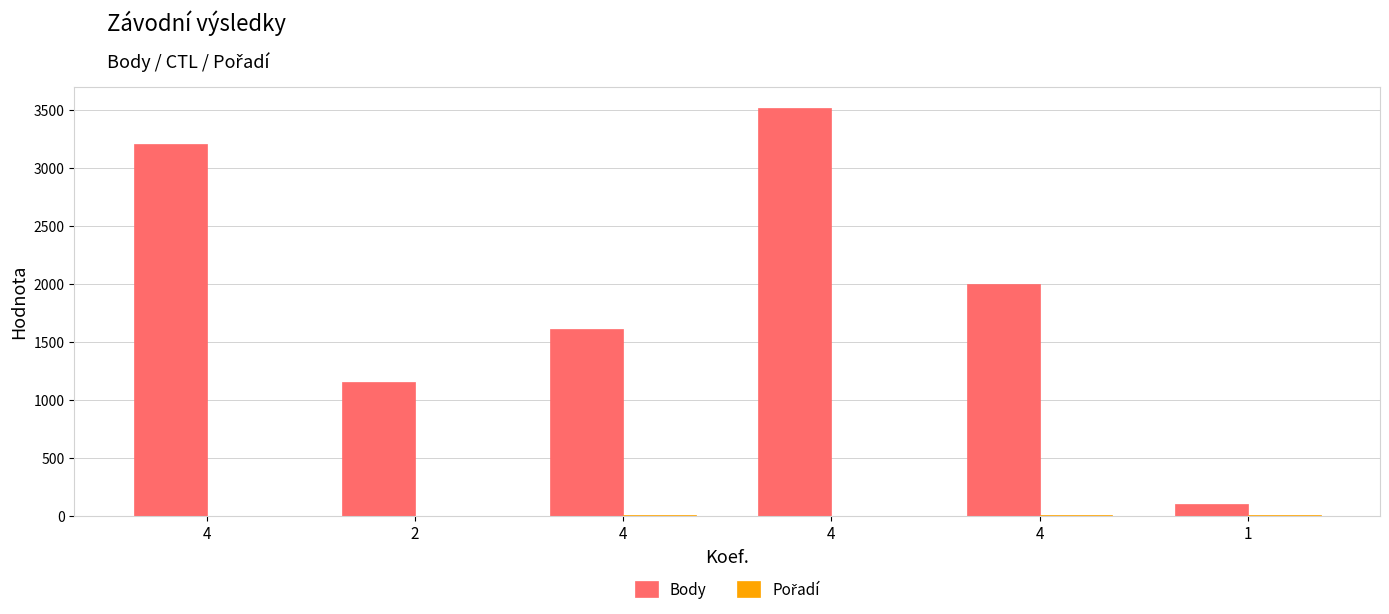

Count the number of categories in the chart.

6